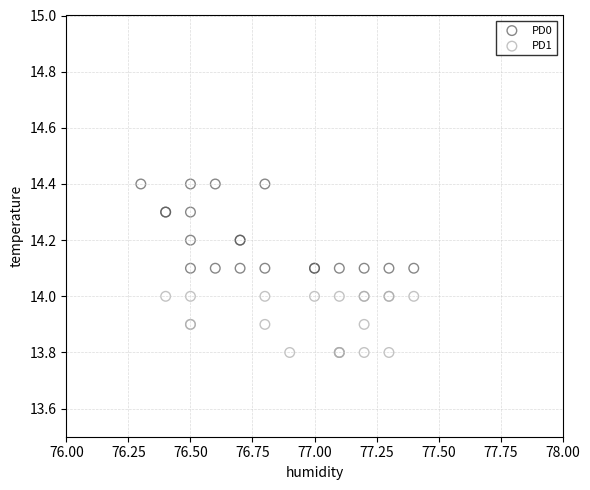

Which series reaches the maximum Y coordinate?

PD0